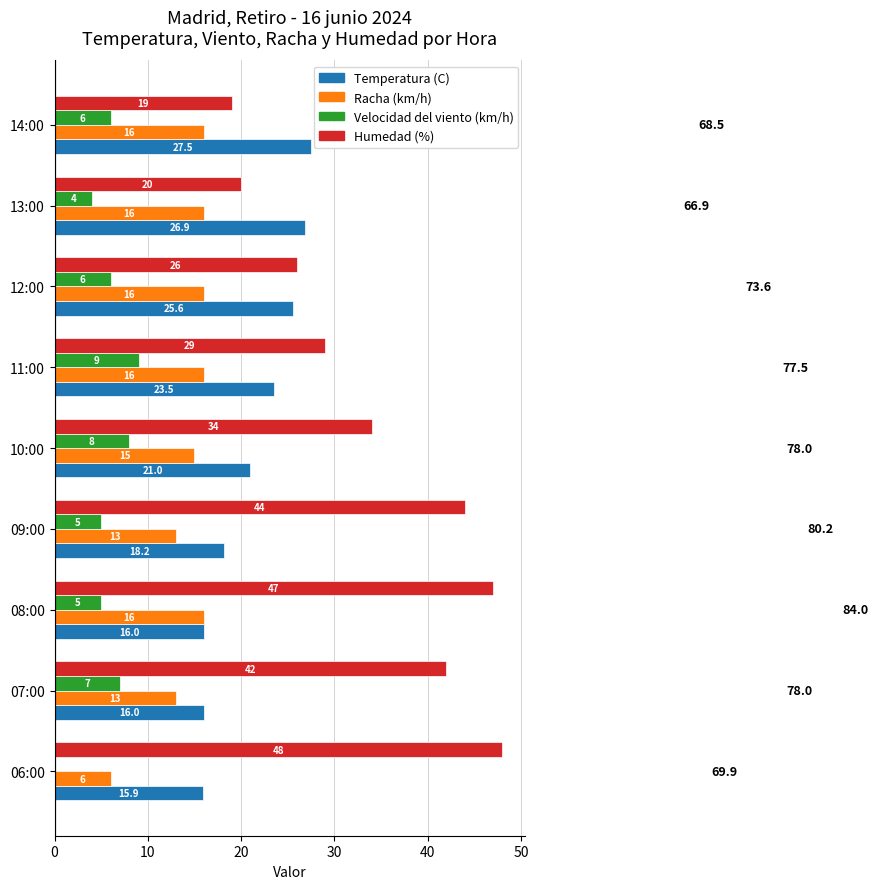

Between 06:00 and 14:00, which series saw the biggest shift?

Humedad (%)